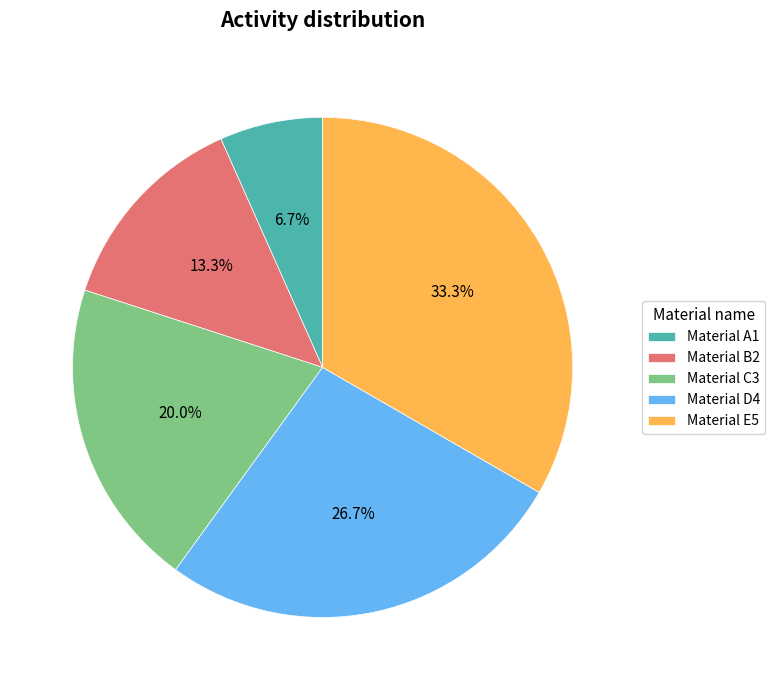

What is the smallest slice in the pie chart?

Material A1